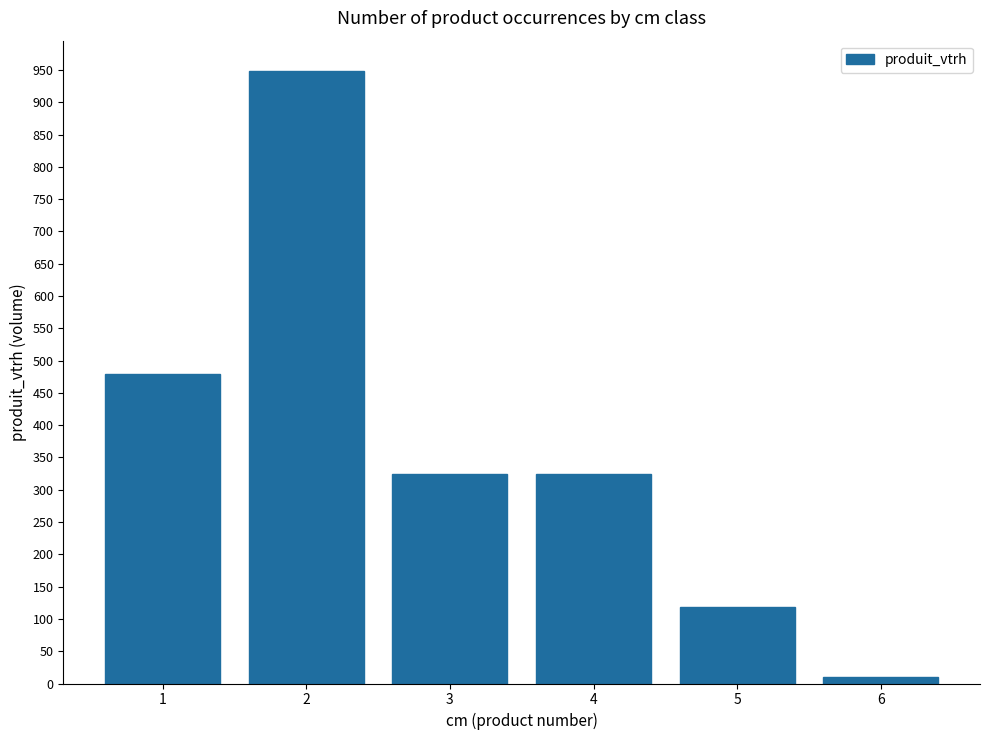

Count the values in the range 118 to 479.

4